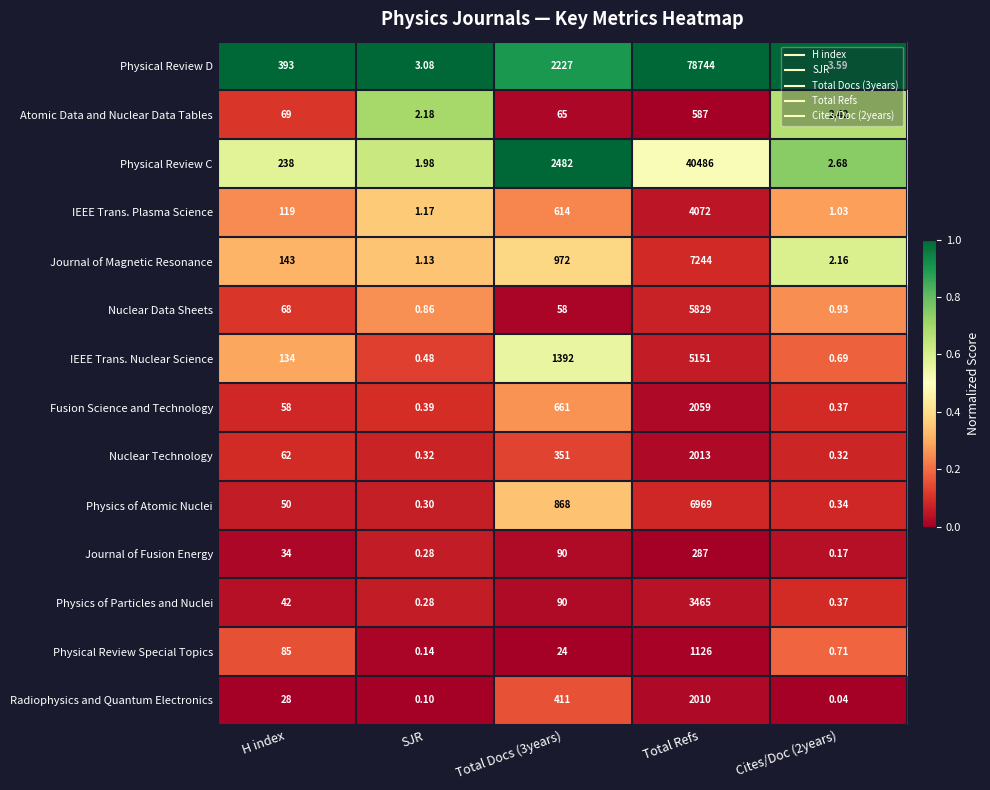

What is the difference between the highest and lowest values at Total Refs?

78457.0